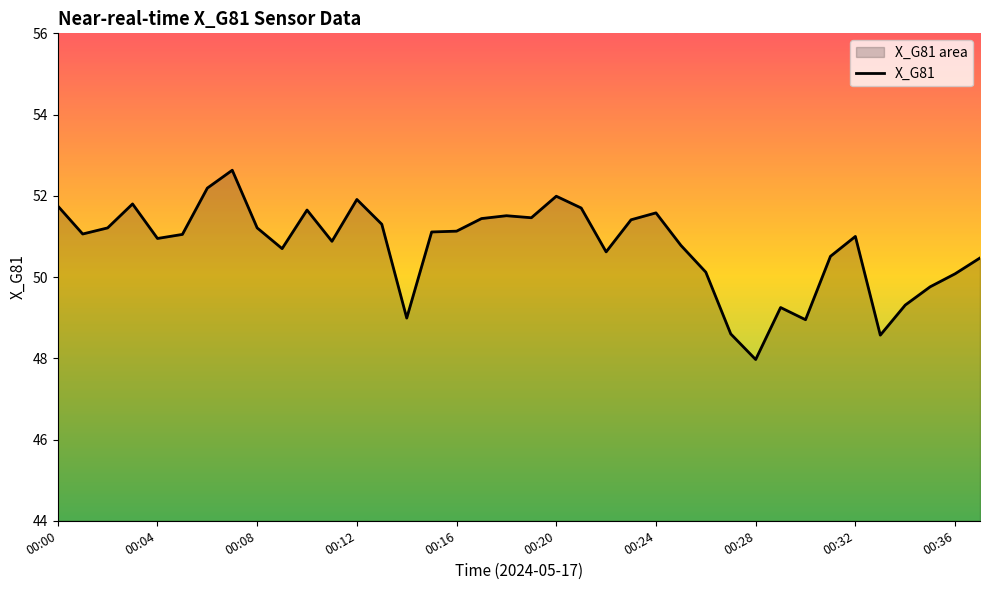

What is the difference between the second highest and second lowest values?

3.6